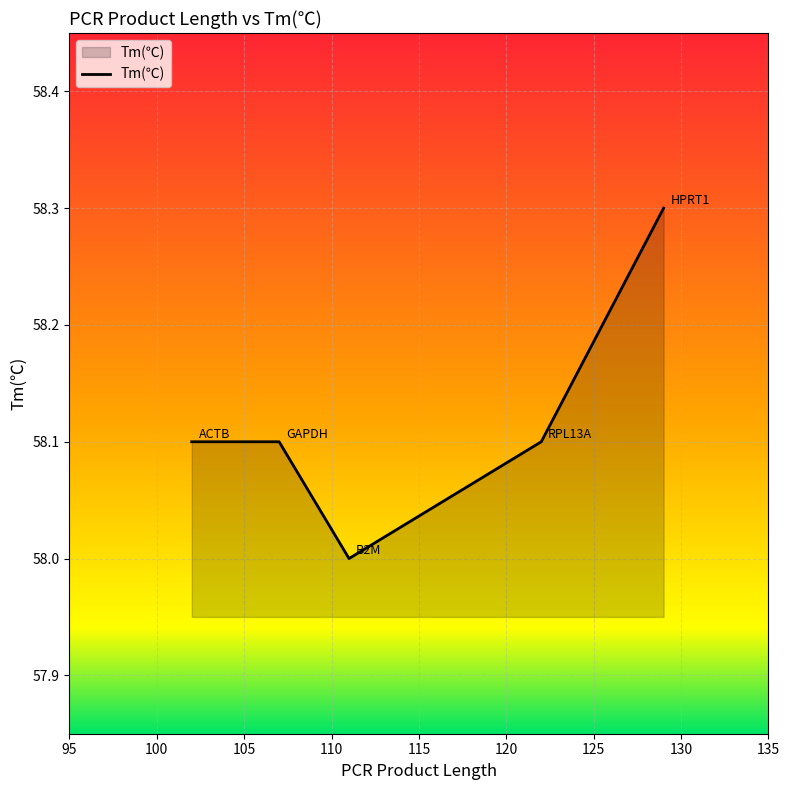

True or false: there are more than 1 points higher than both neighbors.

False